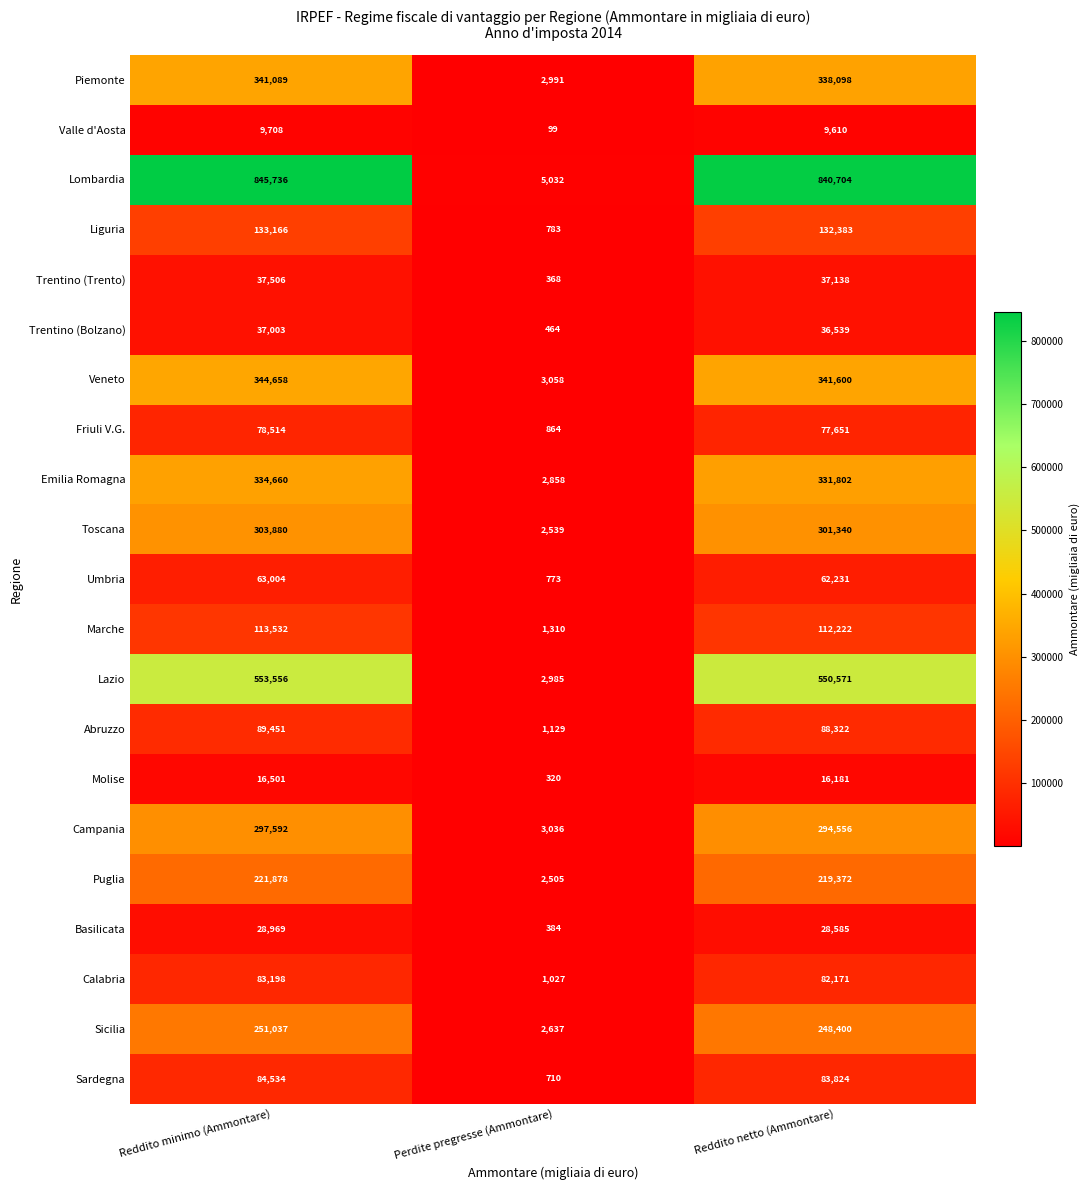

What is the difference between the maximum and minimum values in the Friuli V.G. series?

77650